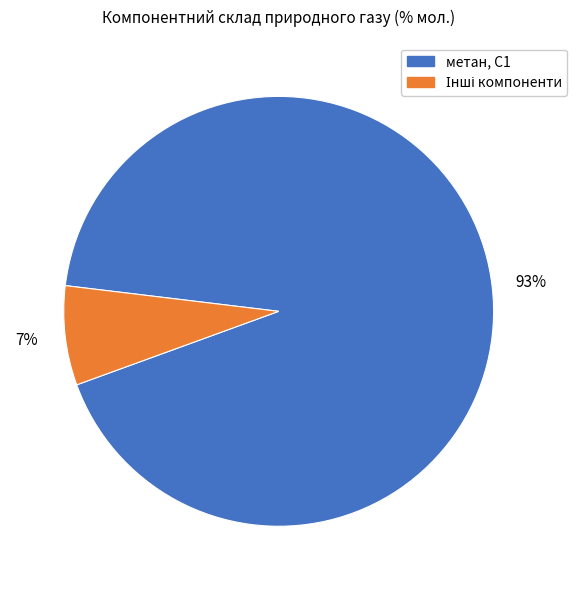

Is there any slice that represents more than half of the pie?

Yes